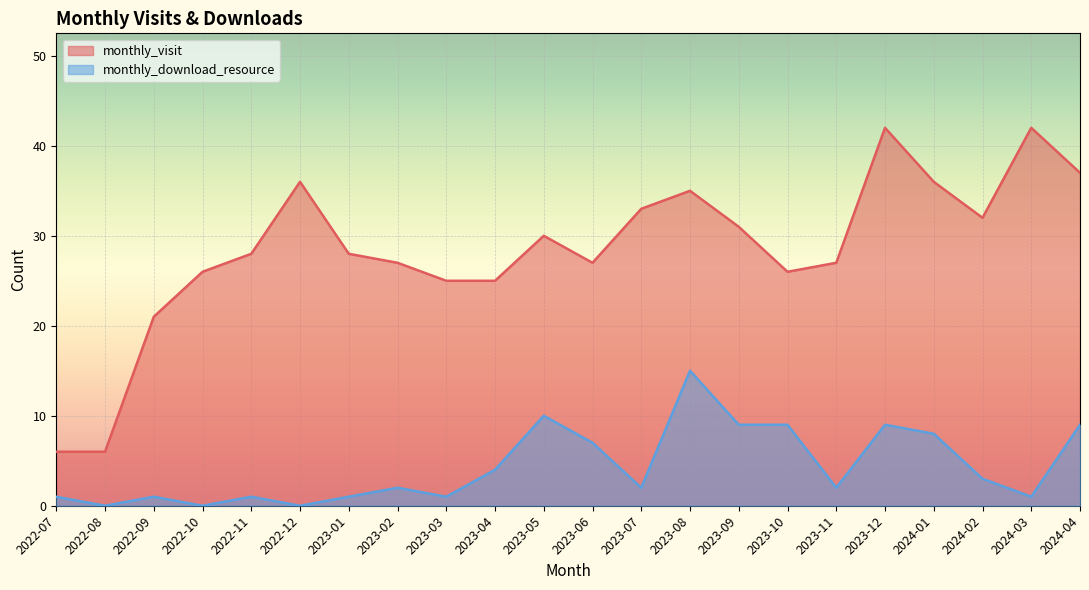

At which label does monthly_download_resource first exceed 2?

2023-04